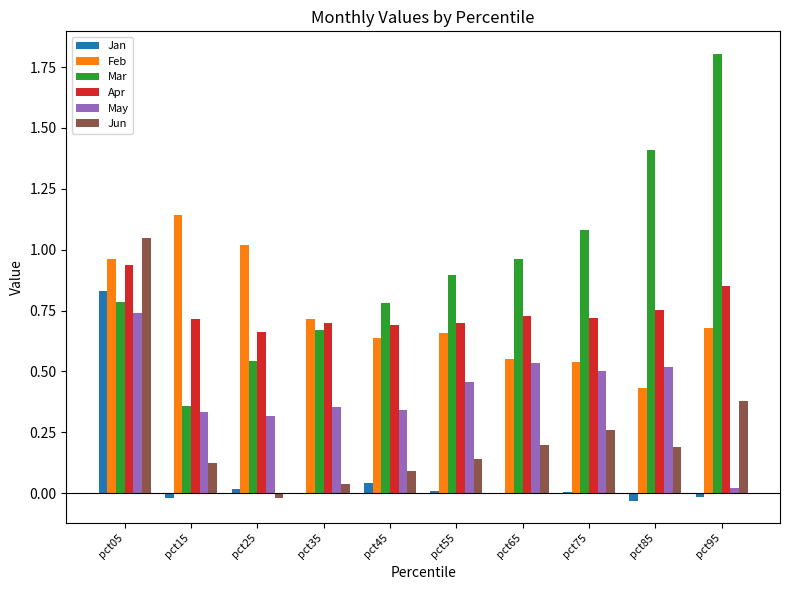

Are the bars grouped side by side (vs. stacked)?

Yes